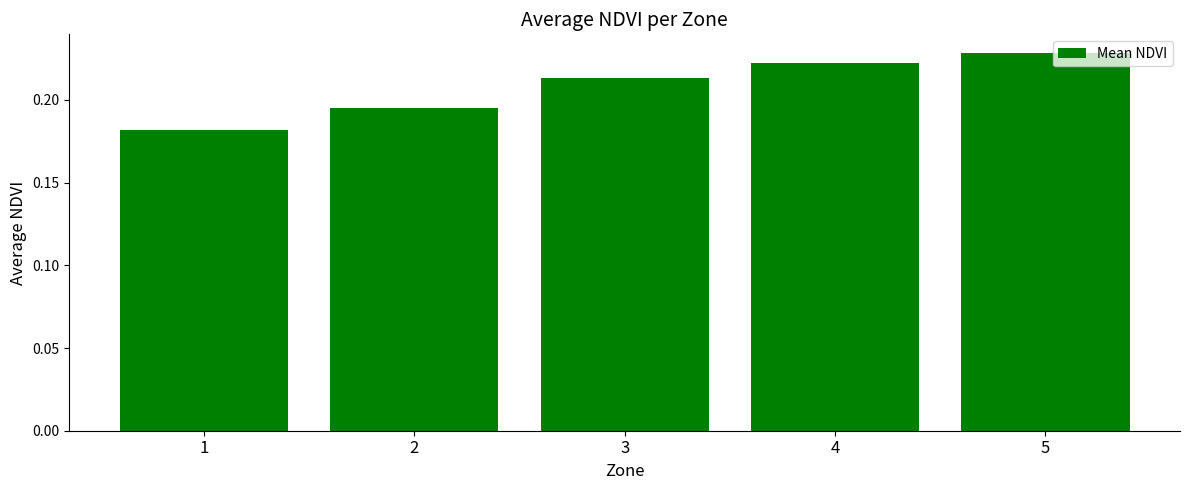

Are the bars horizontal?

No